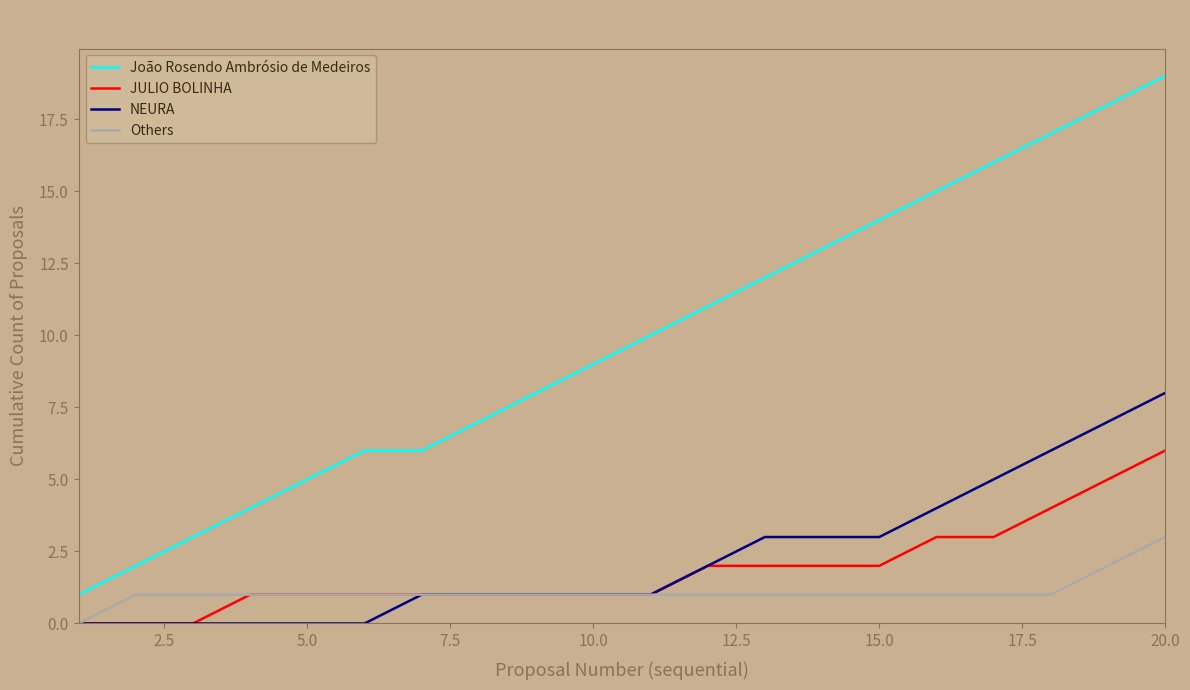

Which series has the widest spread of values?

João Rosendo Ambrósio de Medeiros